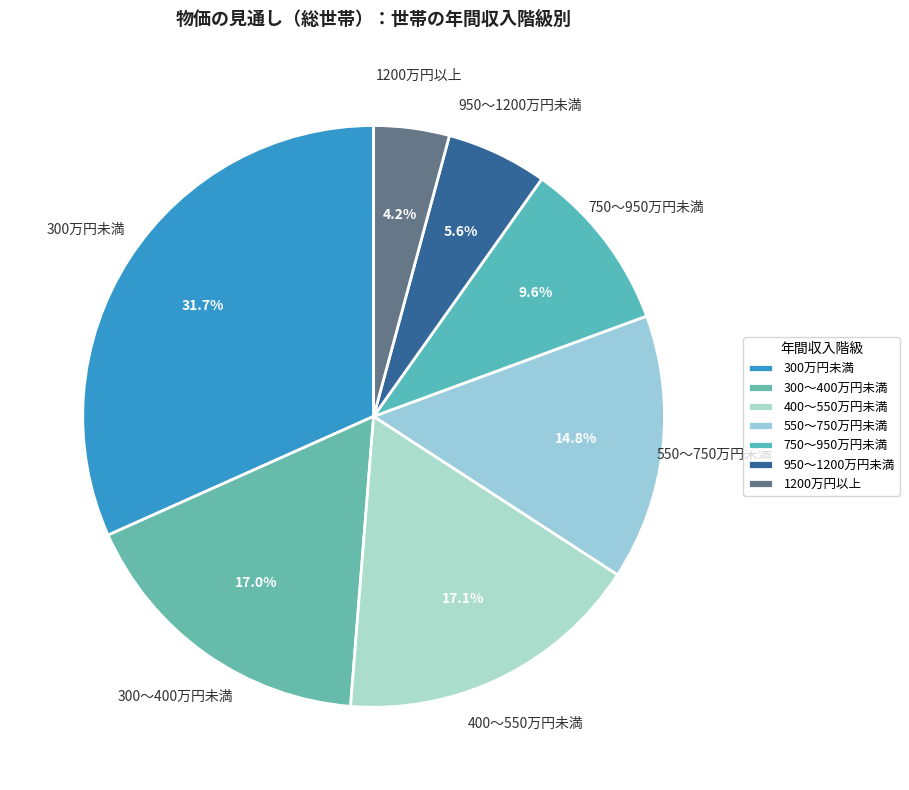

What is the largest slice in the pie chart?

300万円未満